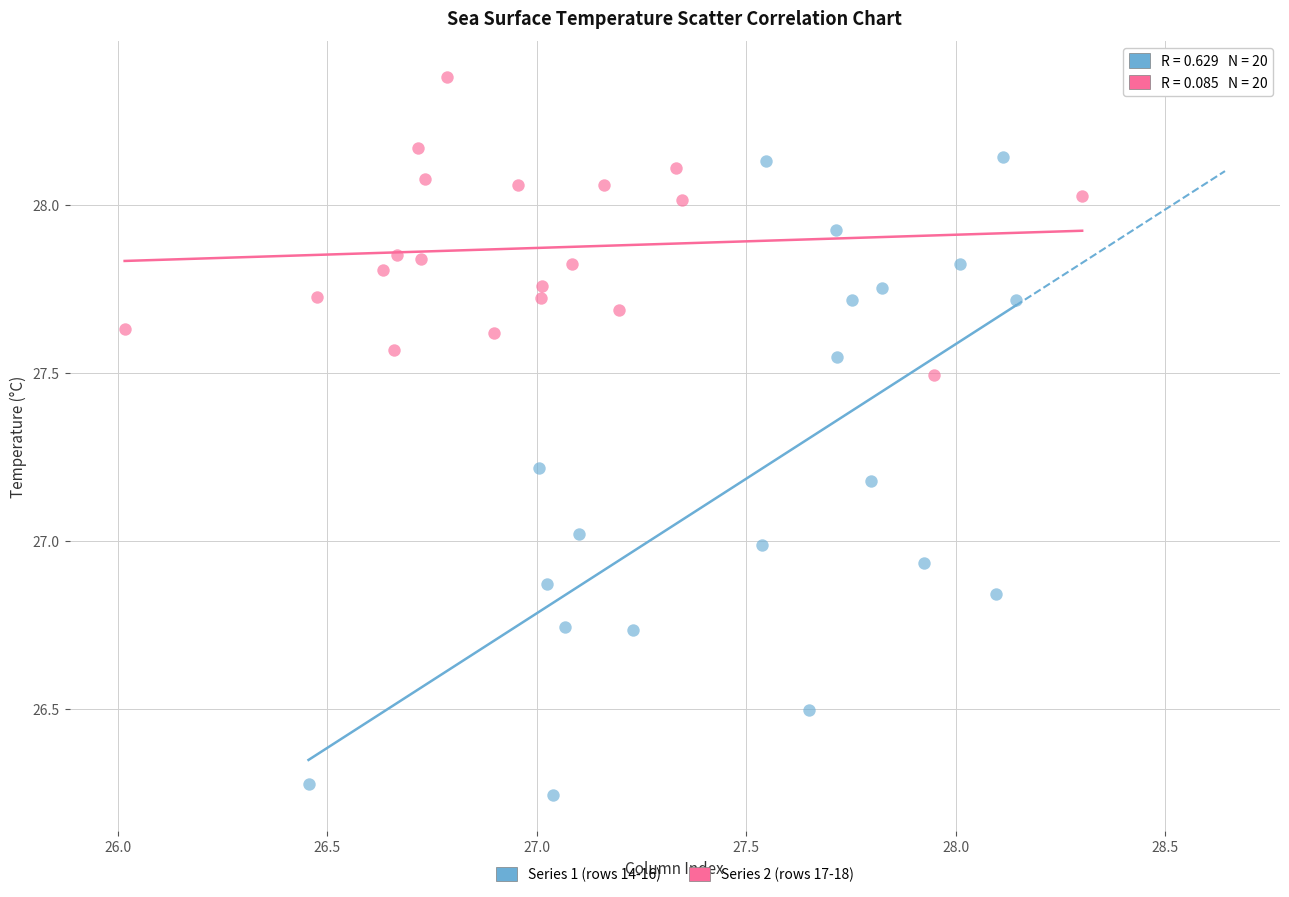

Which series has the largest Y range (max minus min)?

Series 1 (rows 14-16)